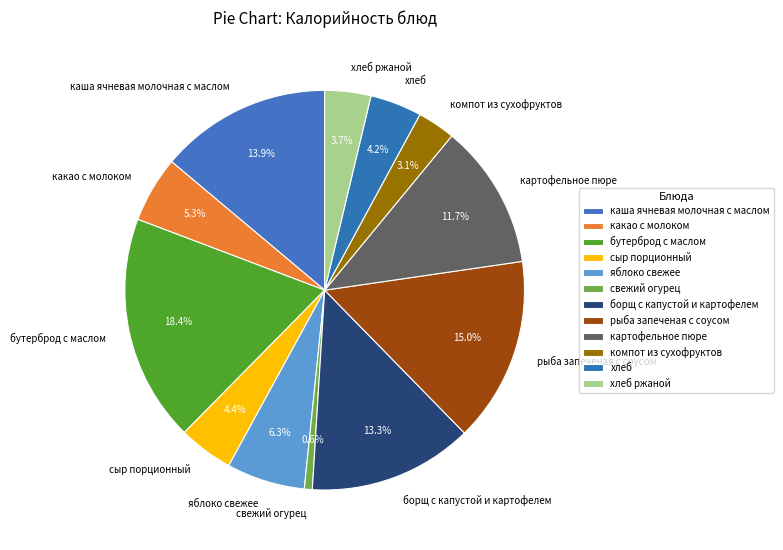

To the nearest percent, what portion does бутерброд с маслом represent?

18%